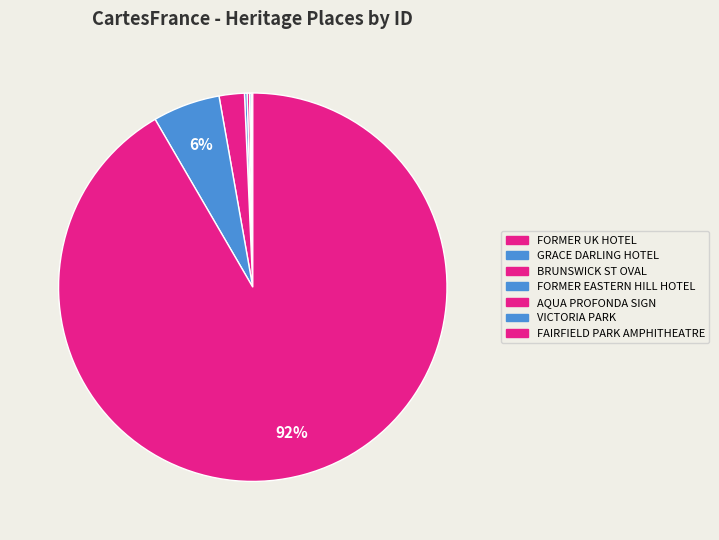

How much of the chart is everything except GRACE DARLING HOTEL?

99.9%